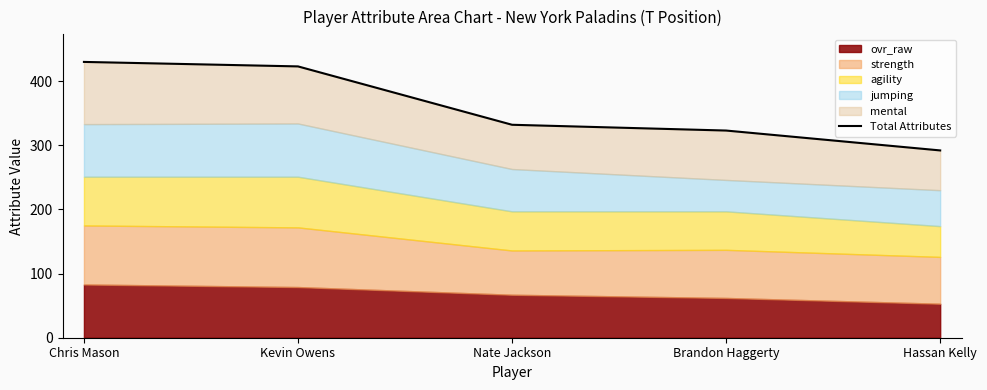

Between Chris Mason and Hassan Kelly, which is larger?

Chris Mason